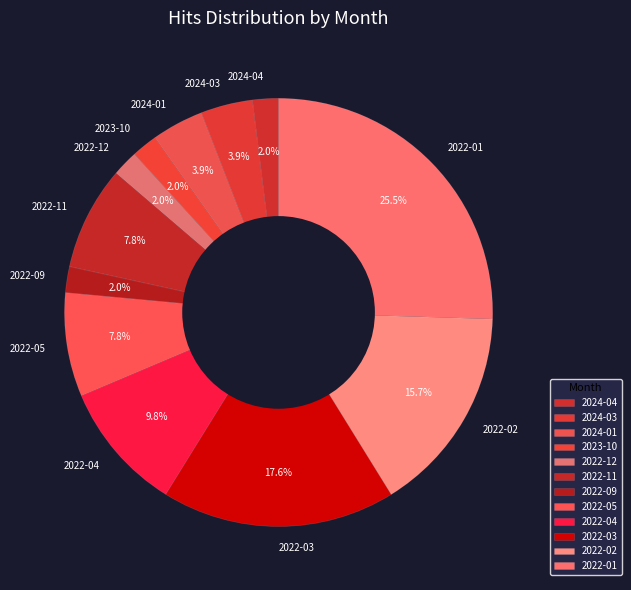

How many segments does this pie chart have?

12